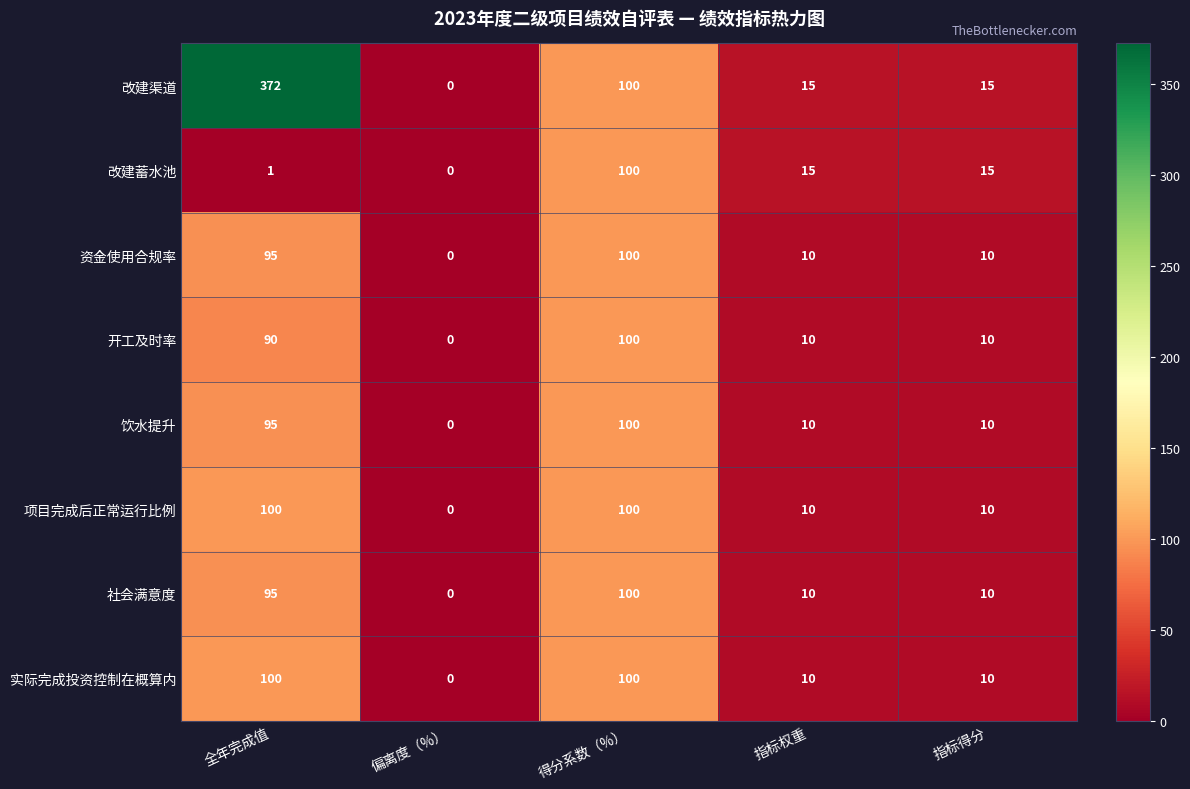

Which series has the widest spread of values?

改建渠道